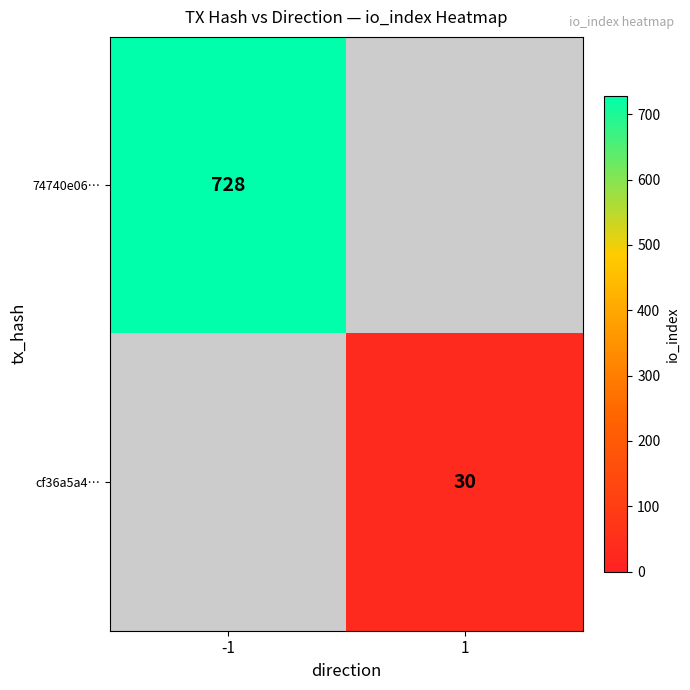

At which category does the chart reach its minimum across all series?

1